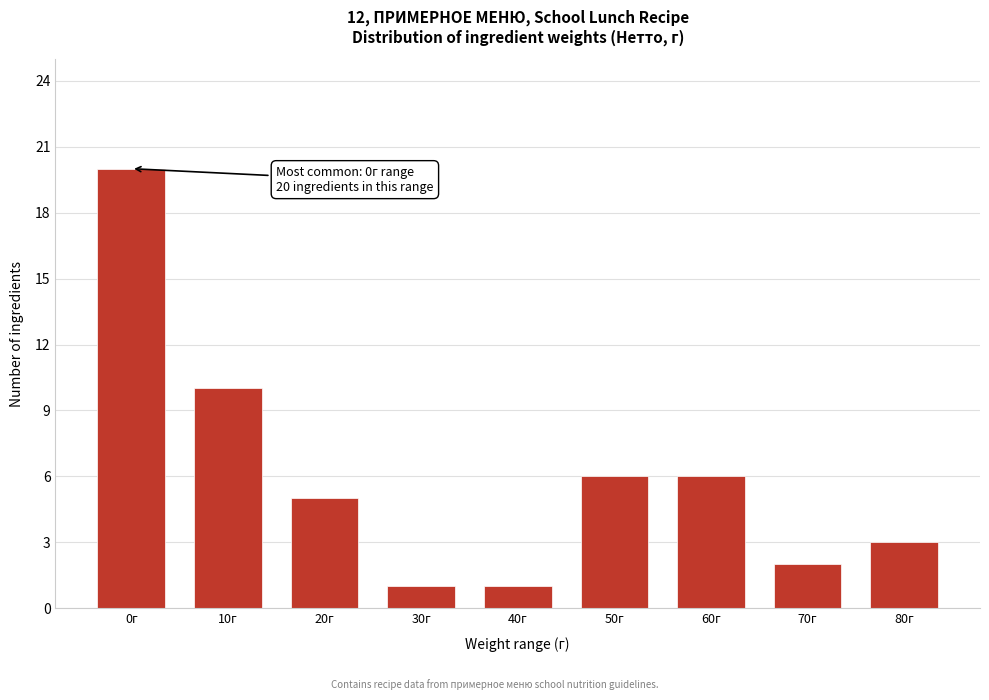

Reading left to right, transcribe all the data shown in this chart.

20	10	5	1	1	6	6	2	3